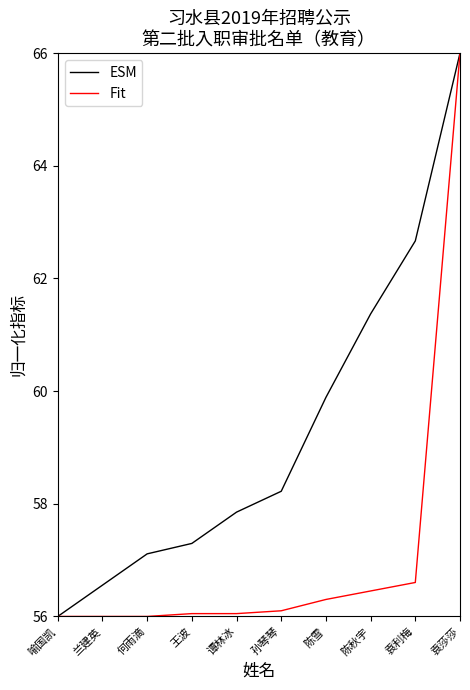

At how many categories does at least one series exceed 65?

1